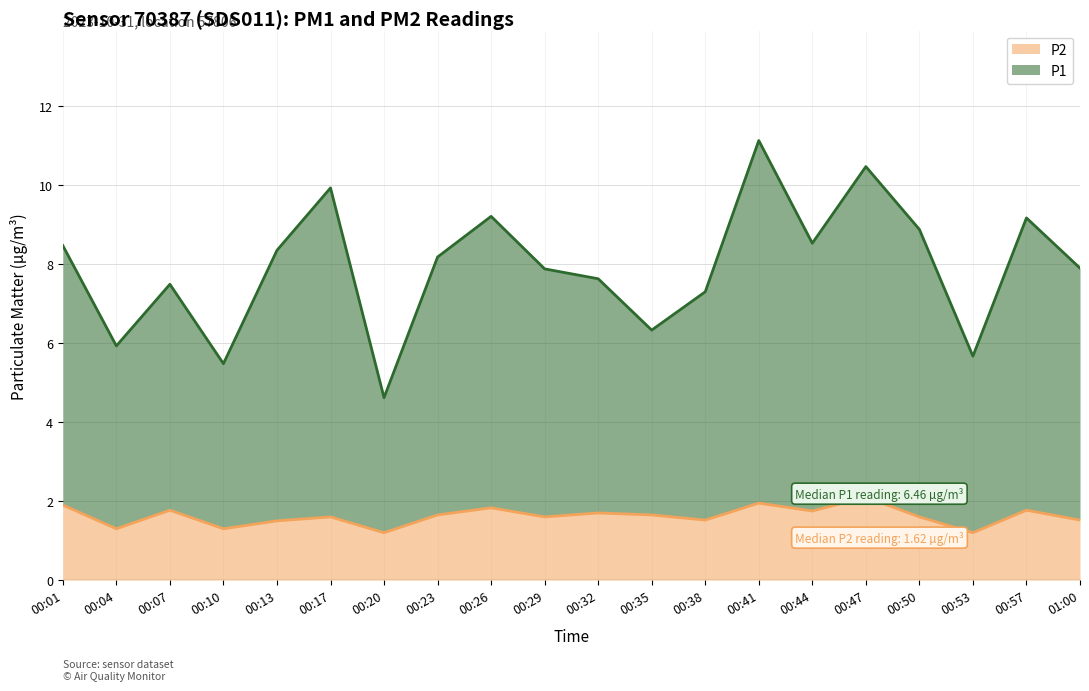

What is the approximate value of P2 at 00:53?

1.2